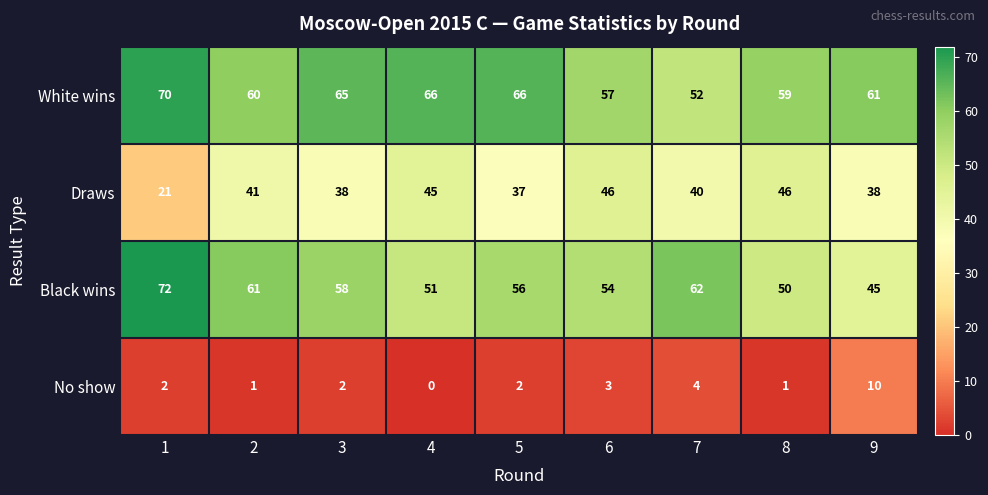

The value of White wins at 4 is 66. True or false?

True